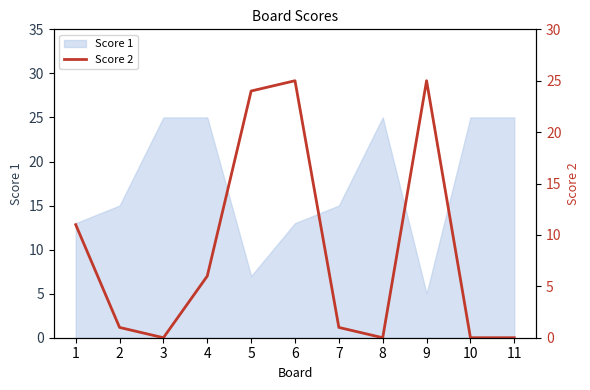

Which category has the lowest value in the Score 1 series?

9